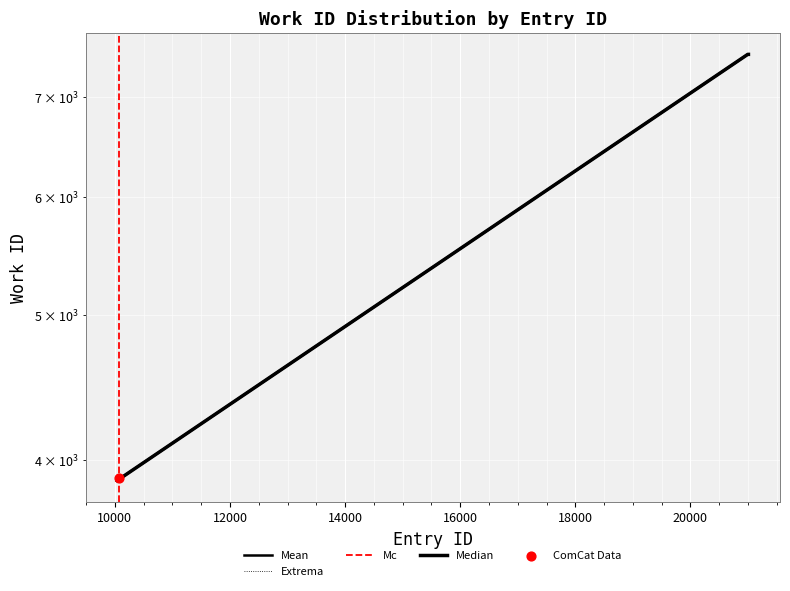

What is the change in value from 10067 to 21007?

+3585